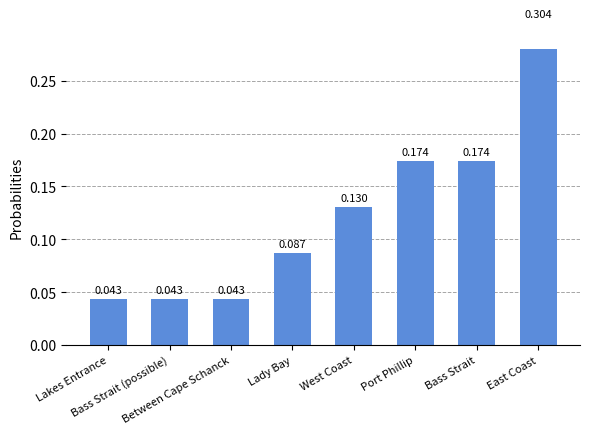

Which category has the highest value across all series?

East Coast